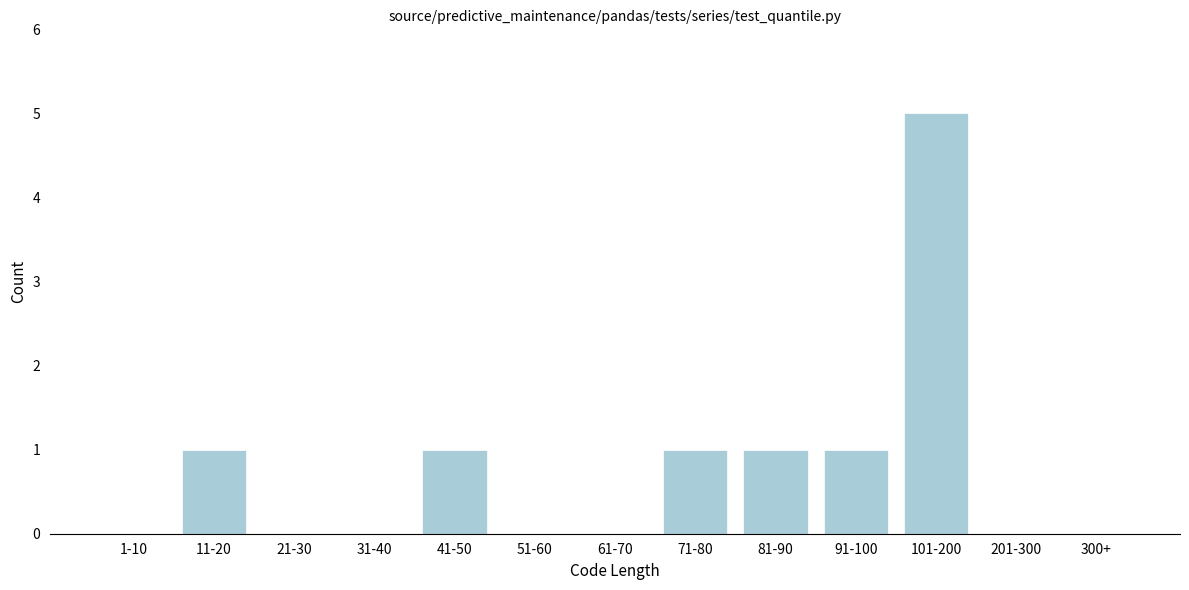

Reading right to left, what are all the values shown in this chart?

300+=0	201-300=0	101-200=5	91-100=1	81-90=1	71-80=1	61-70=0	51-60=0	41-50=1	31-40=0	21-30=0	11-20=1	1-10=0